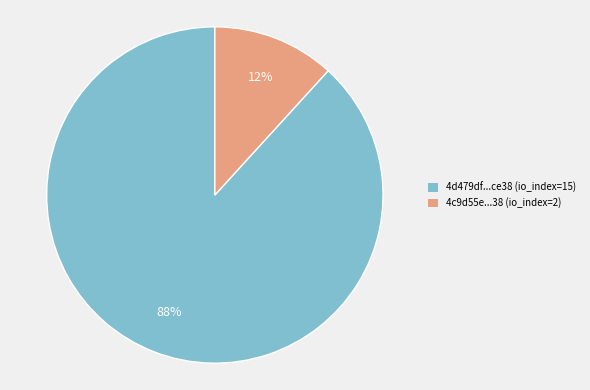

To the nearest percent, what portion does 4c9d55e...38 (io_index=2) represent?

12%